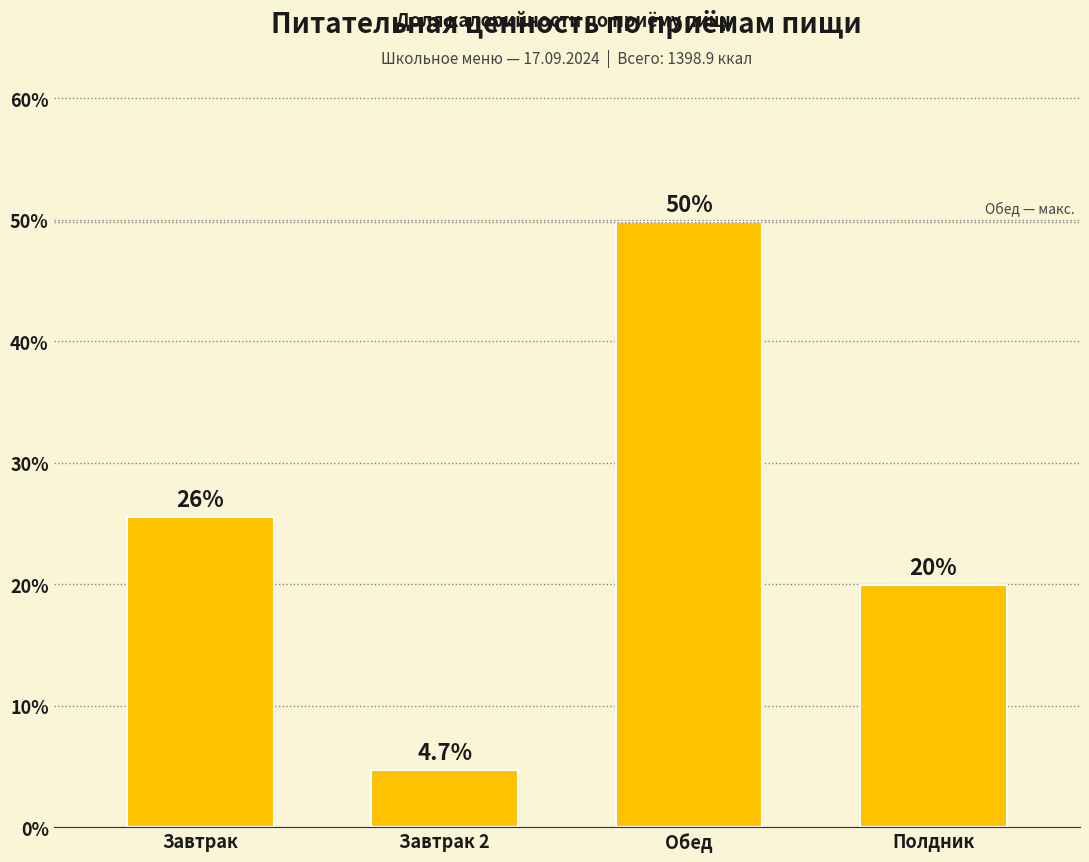

How many data points are less than 25?

2